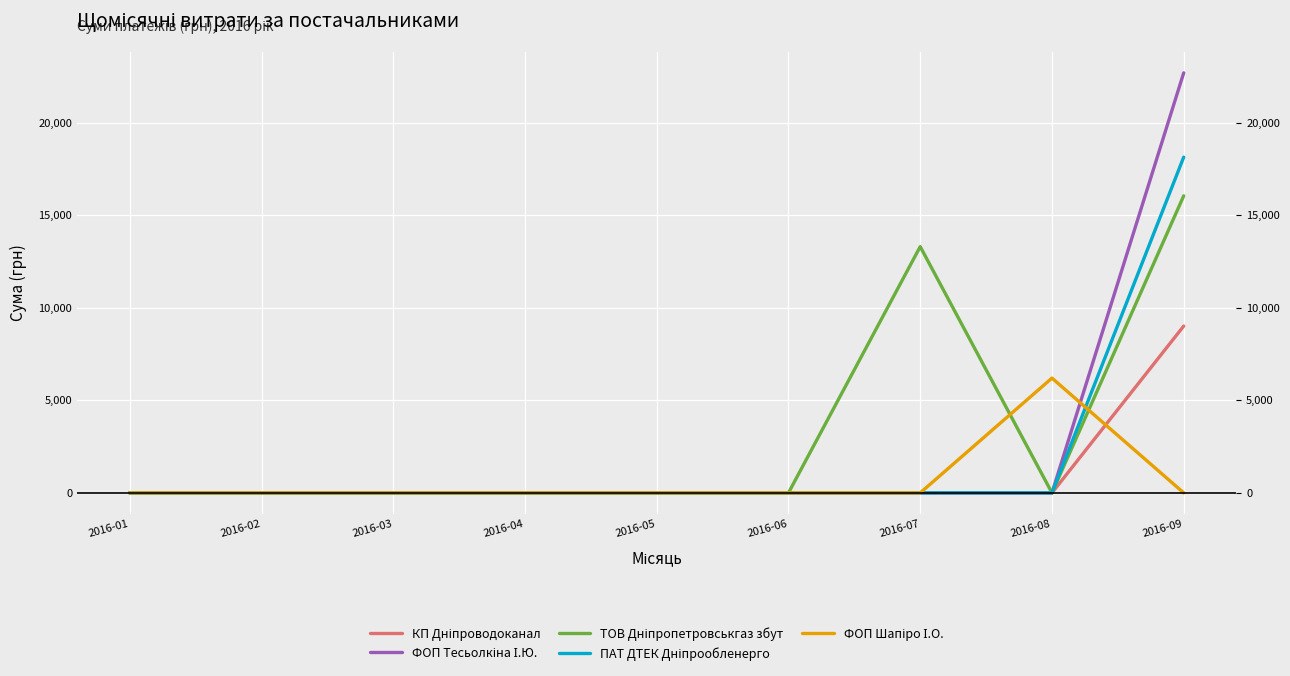

How many lines are shown in the chart?

5